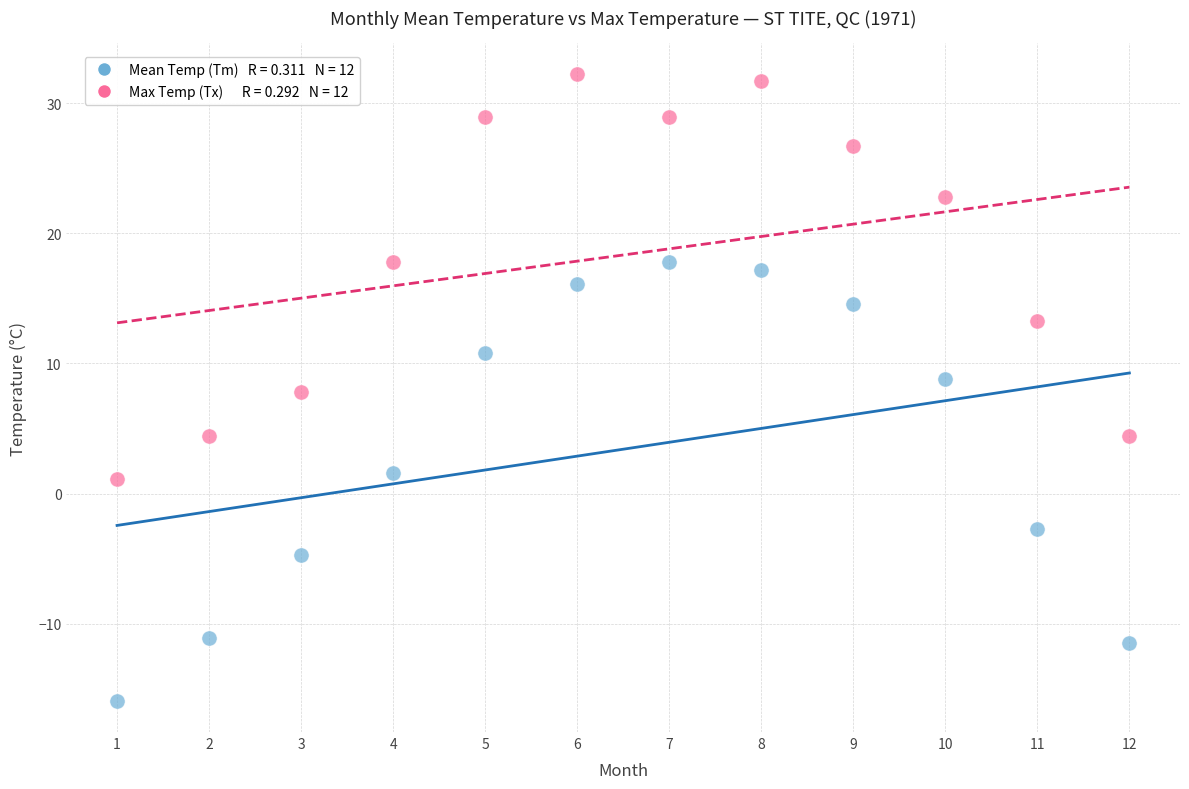

Across all data points, what is the range of X values (max minus min)?

11.0